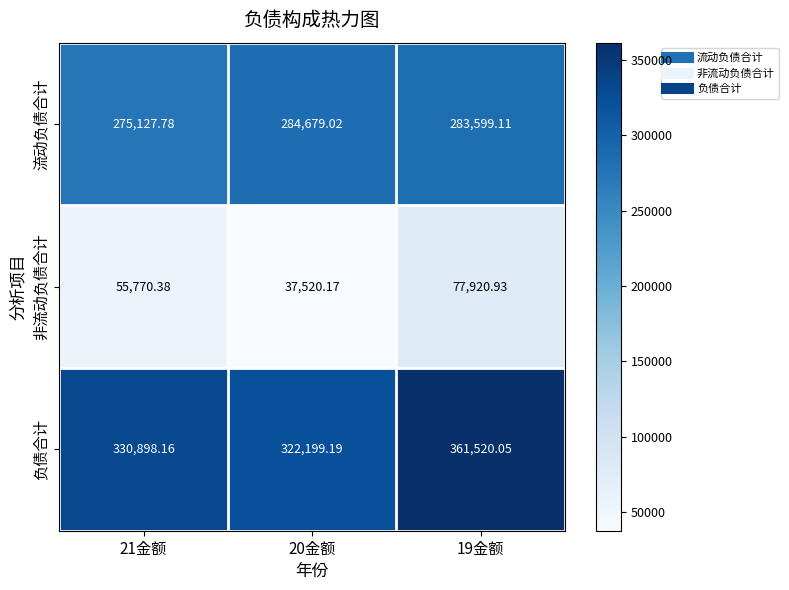

What is the minimum value shown in the chart?

37520.2